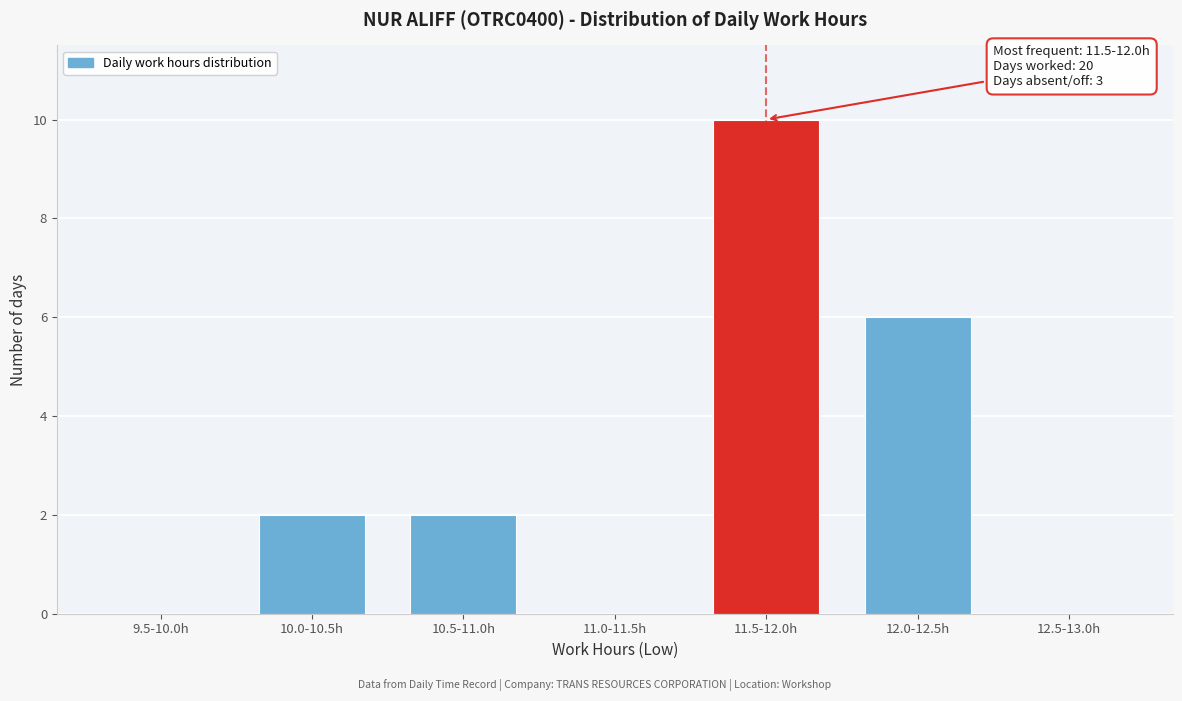

Reading right to left, list all the values displayed in this chart.

12.5-13.0h=0	12.0-12.5h=6	11.5-12.0h=10	11.0-11.5h=0	10.5-11.0h=2	10.0-10.5h=2	9.5-10.0h=0